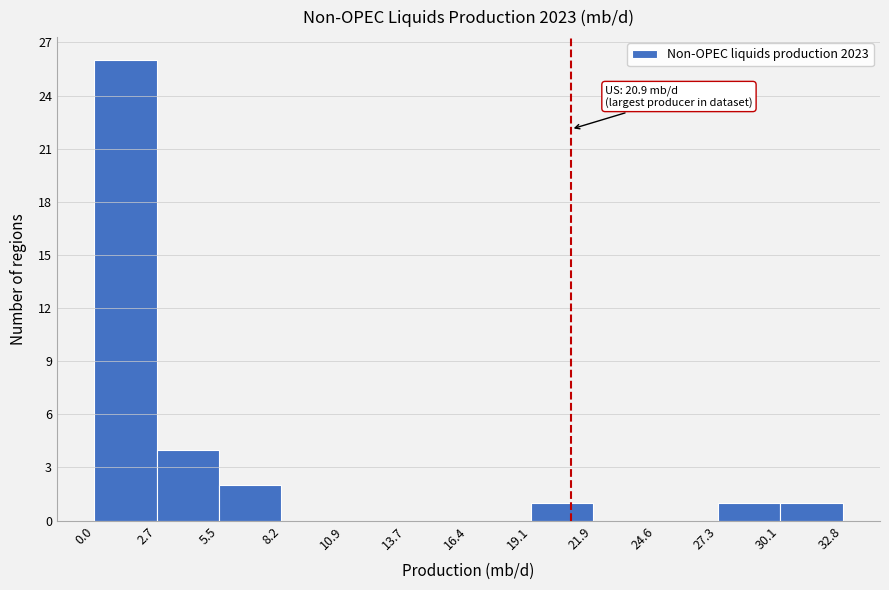

Over which range of the x-axis is the bar tallest?

0.0 to 2.7